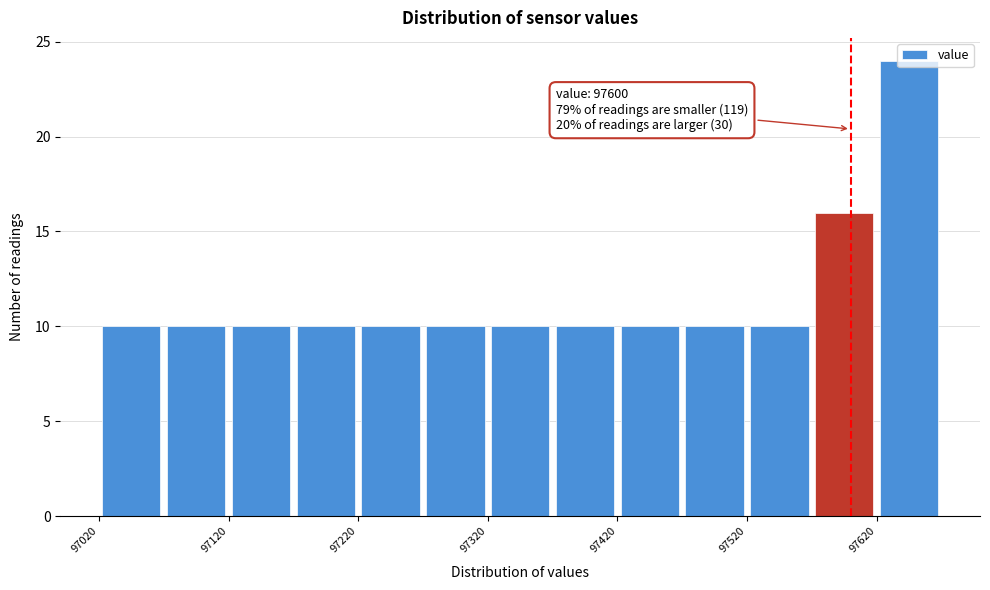

Over which range of the x-axis is the bar tallest?

97620 to 97670